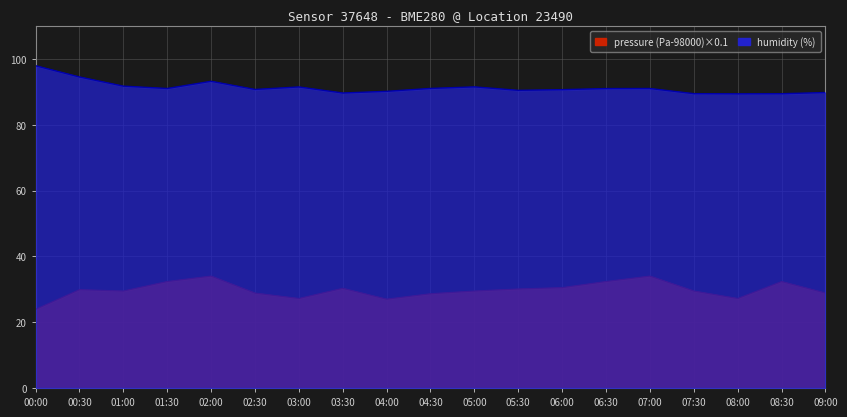

At 00:30, list the series in order from smallest to largest.

pressure, humidity